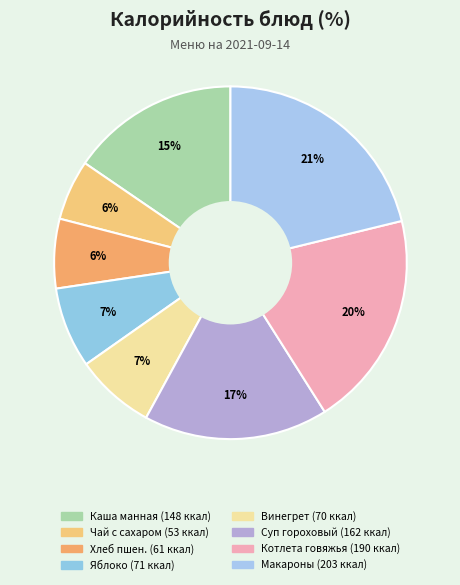

How many segments does this pie chart have?

8